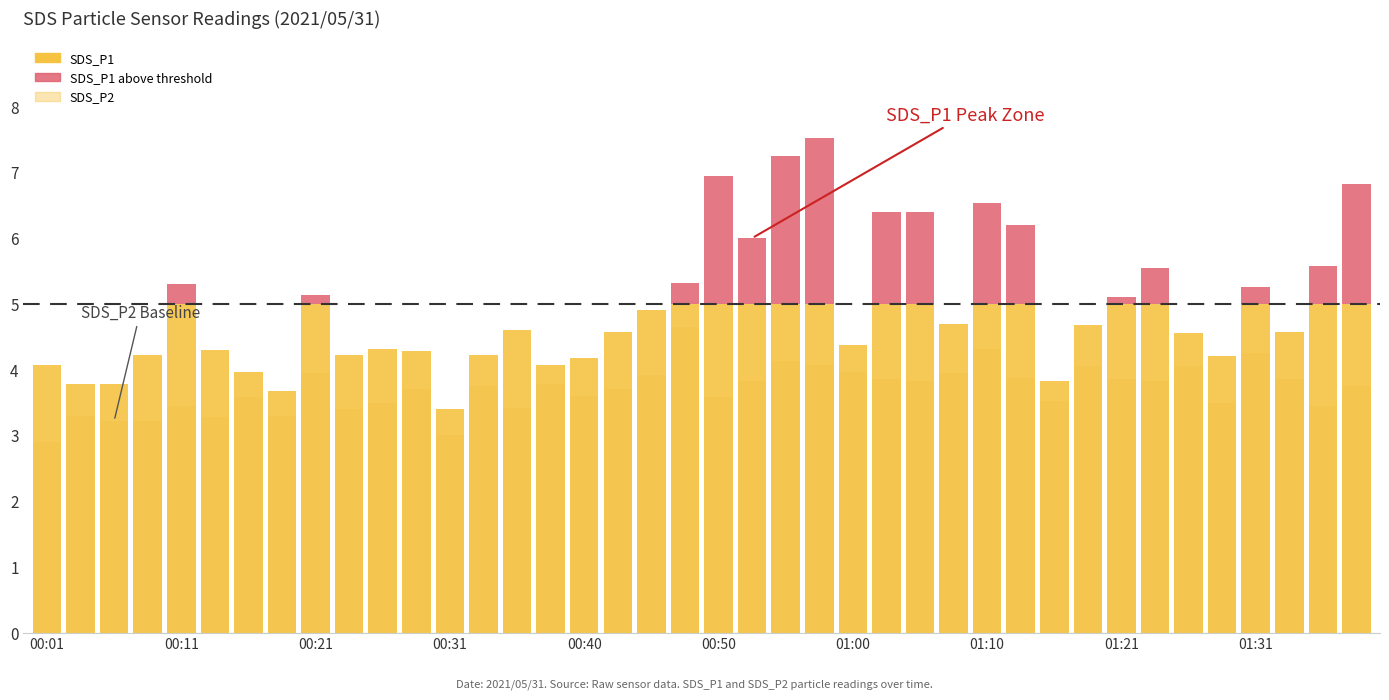

What is the minimum value for SDS_P2?

2.9